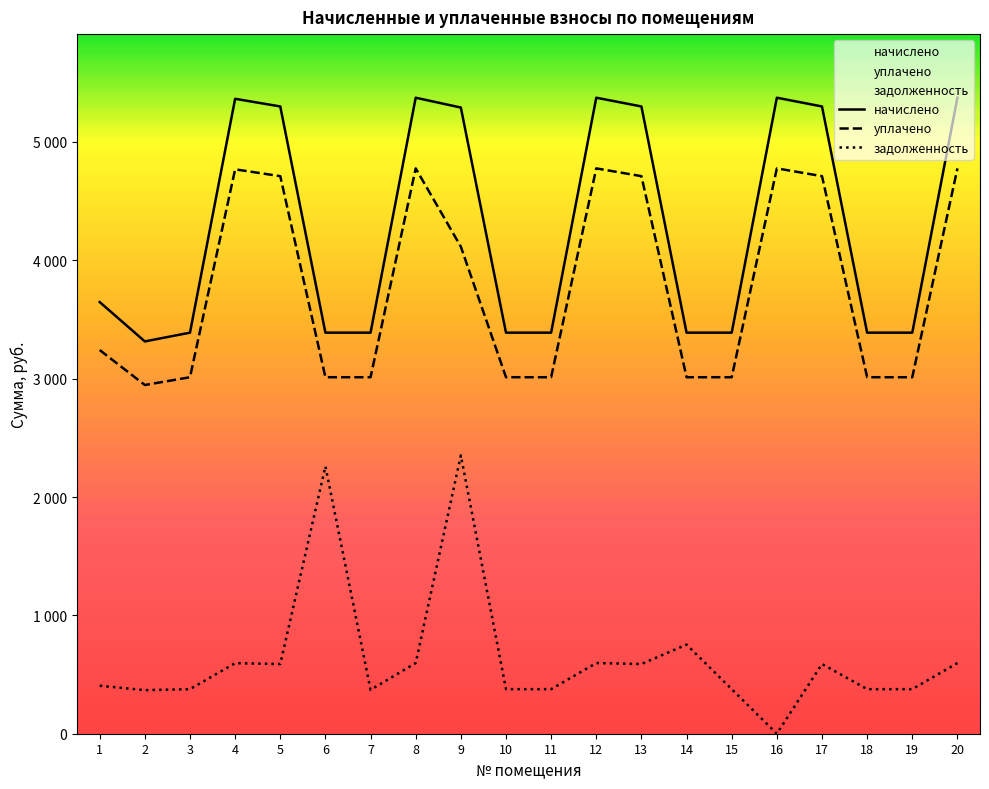

What is the value of the начислено point at the 13th from the left?

5300.3